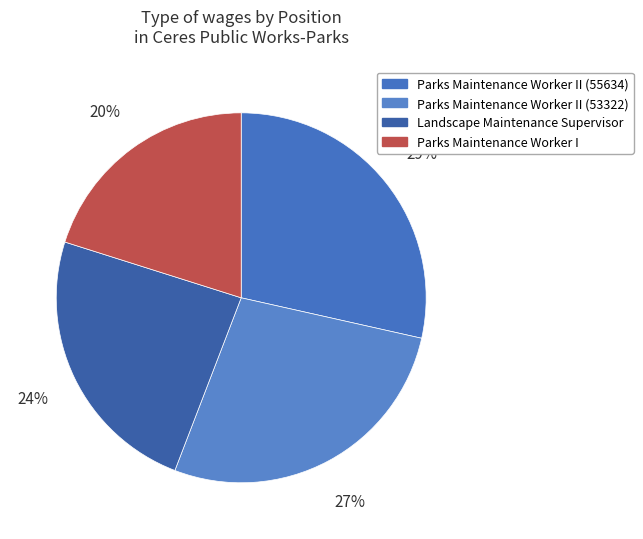

How much of the chart is everything except Parks Maintenance Worker II (53322)?

72.7%